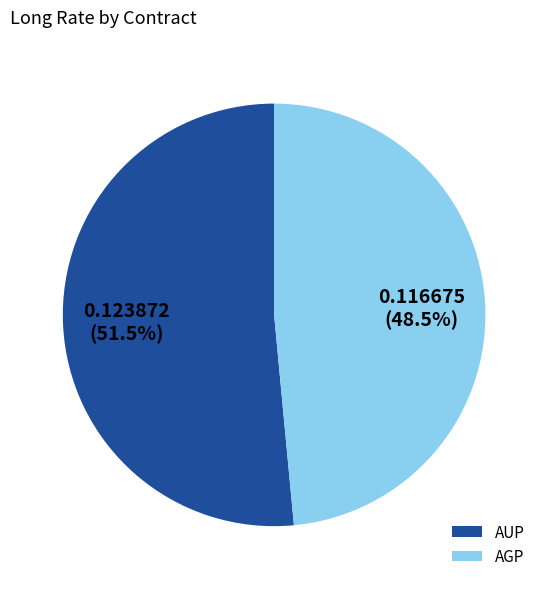

To the nearest percent, what is the difference between the AUP and AGP slice percentages?

3%